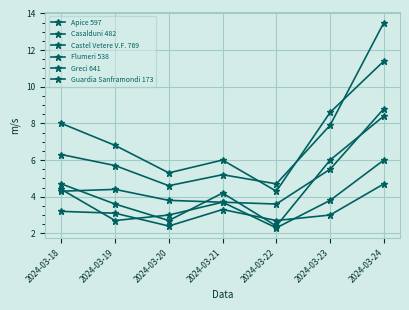

Where does the Flumeri 538 series first go above 4?

2024-03-18